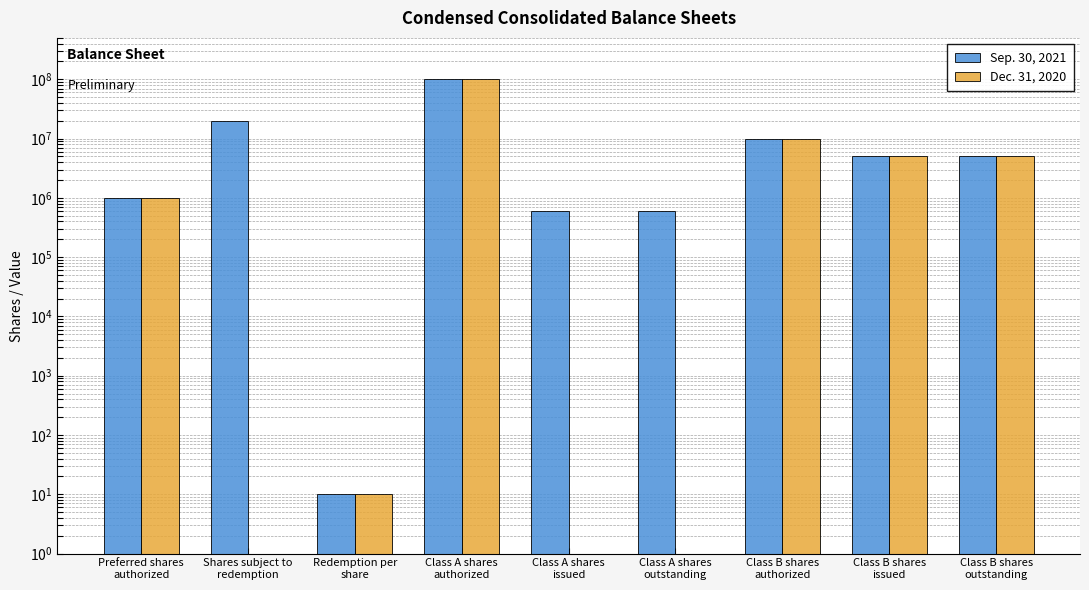

Reading left to right, extract all data points from this chart.

Sep. 30, 2021: 1000000	20125000	10	100000000	602500	602500	10000000	5031250	5031250
Dec. 31, 2020: 1000000	0	10	100000000	0	0	10000000	5031250	5031250